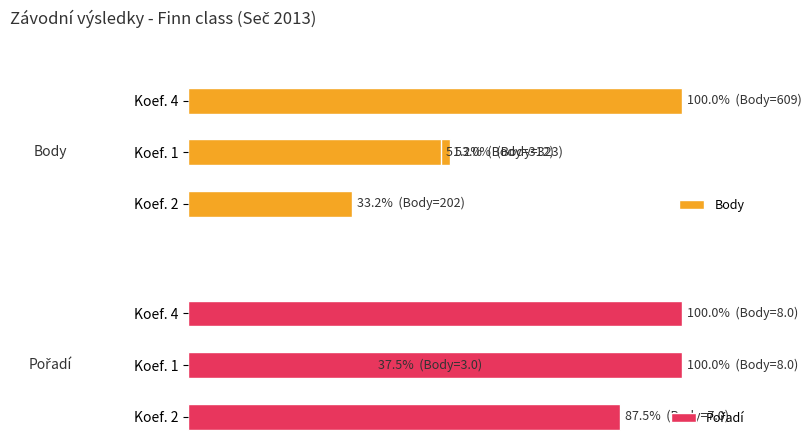

Rank the series by their maximum value, from highest to lowest.

Body, Pořadí